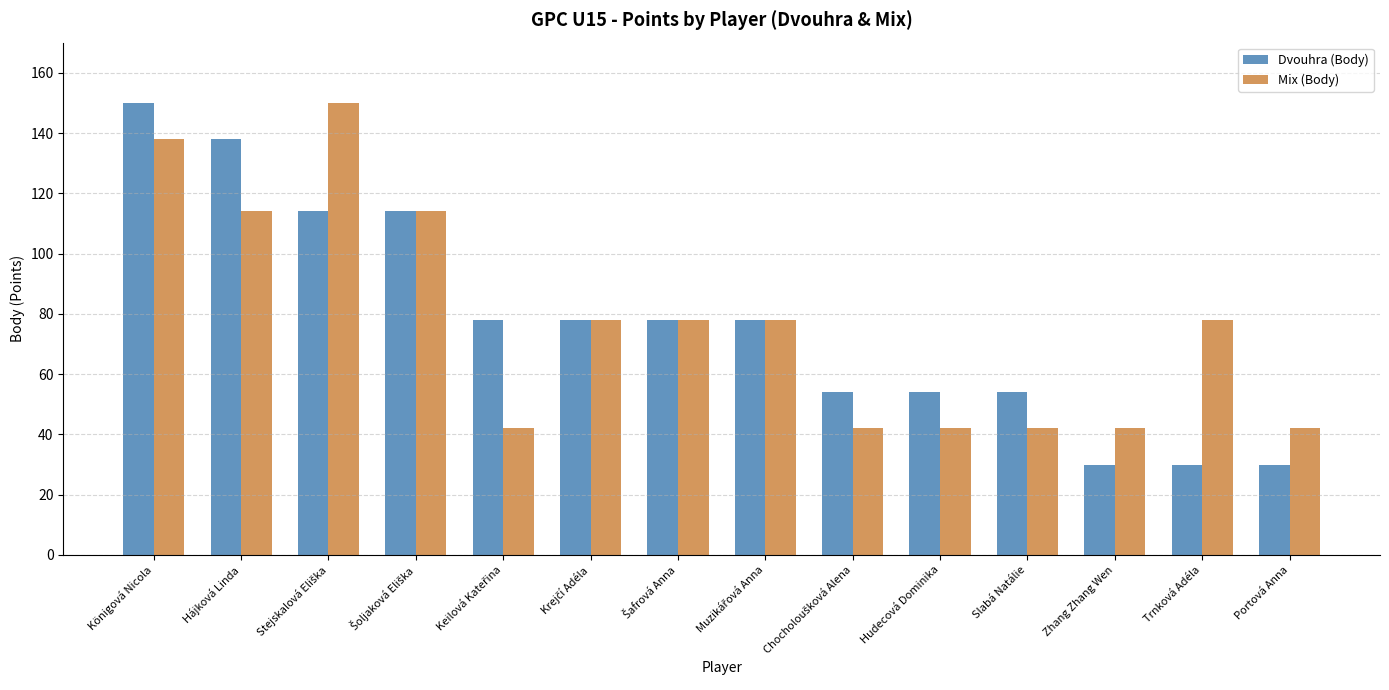

At how many categories does at least one series exceed 120?

3